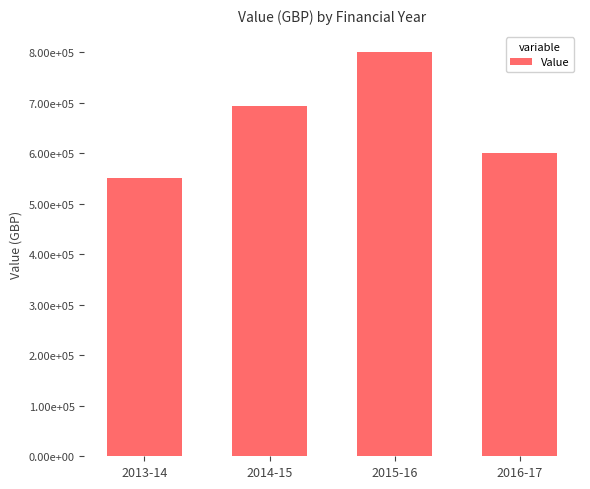

What is the minimum value shown in the chart?

550000